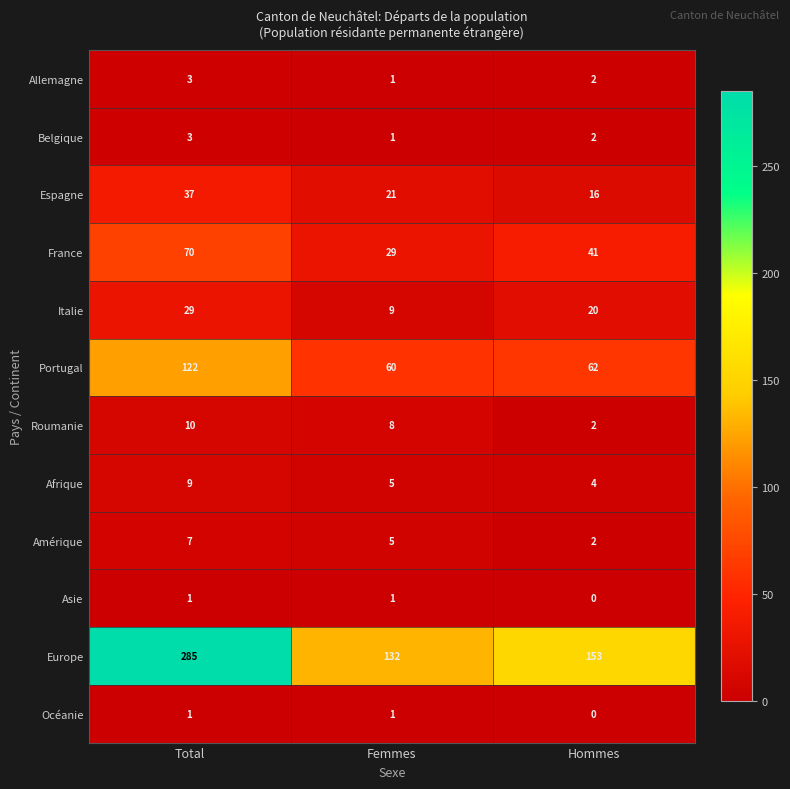

At how many categories does at least one series exceed 261?

1